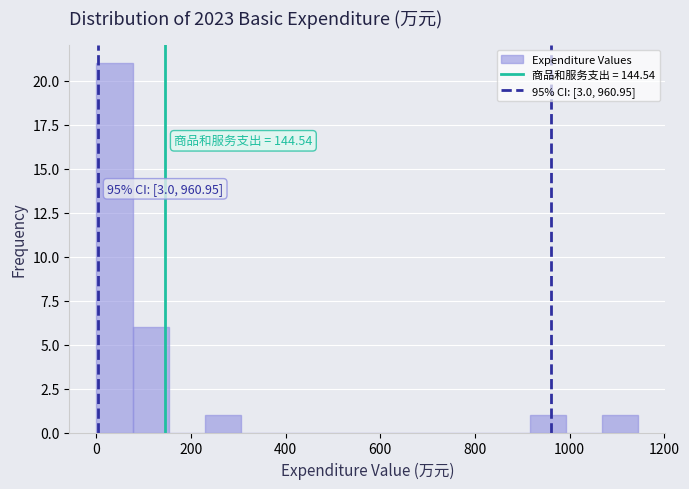

Around what value on the x-axis is the tallest bar? Give the approximate position of its centre, as read against the axis.

40